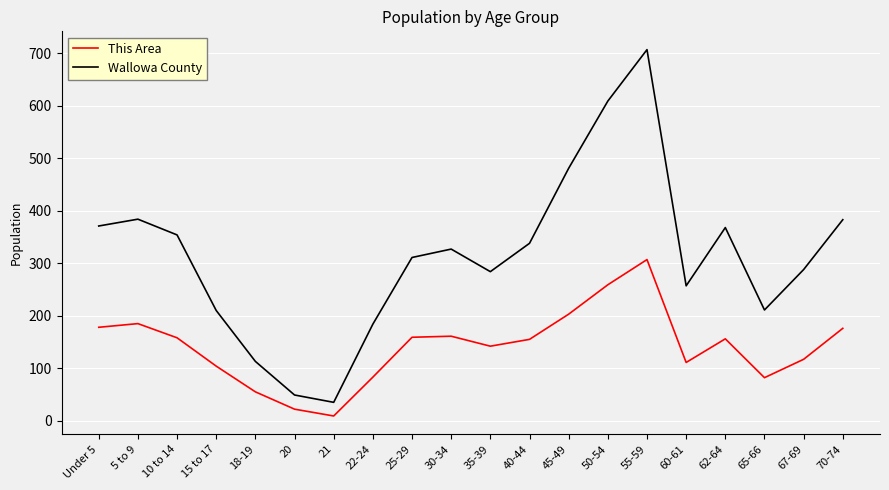

The value of Wallowa County at 20 is 49. True or false?

True